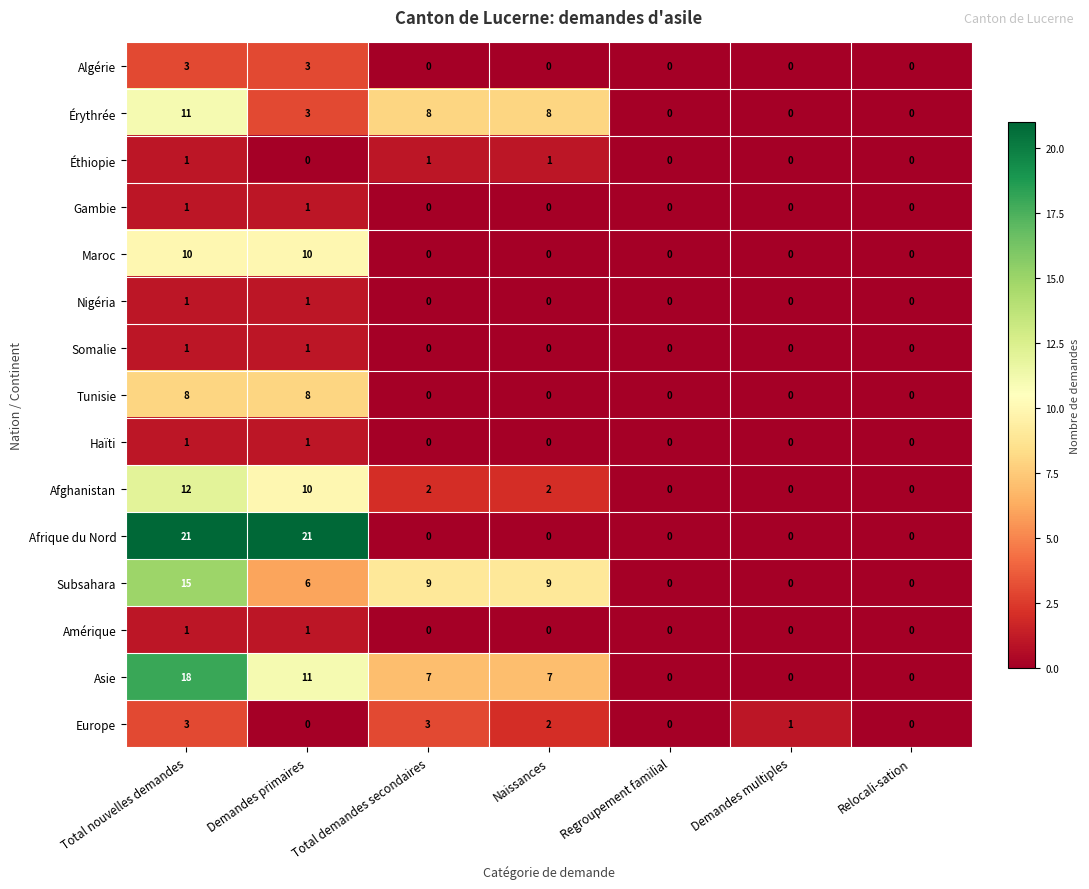

The value of Éthiopie at Relocali-sation is -1. True or false?

False